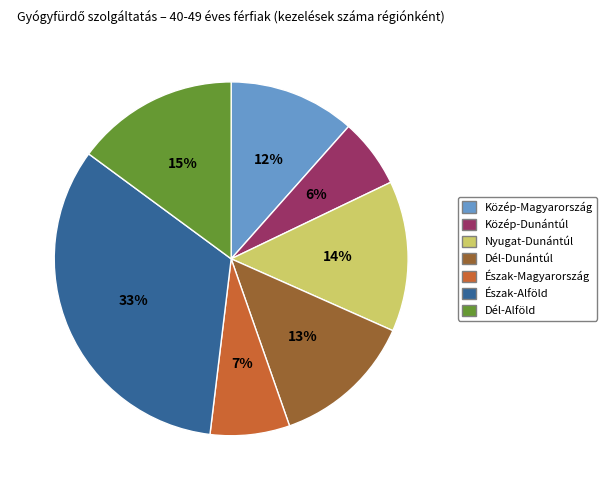

Which slice is the largest?

Észak-Alföld